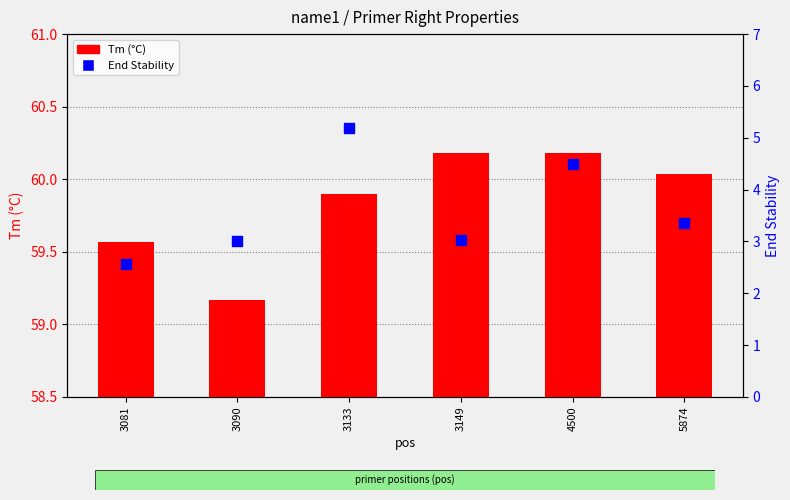

What are all the series names shown in the legend?

Tm (°C), End Stability